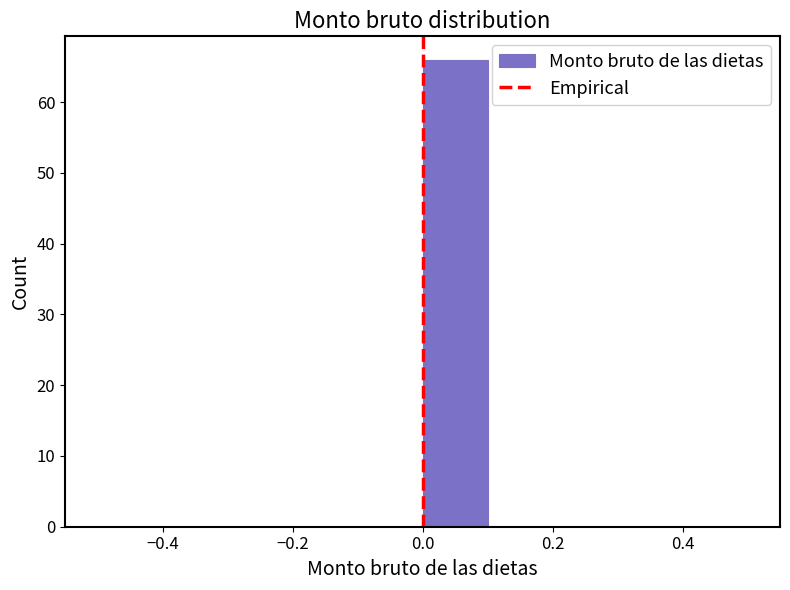

How tall is the bar that spans 0.0 to 0.1 on the x-axis? The values are not printed on the chart, so give them approximately, as read against the axis.

66